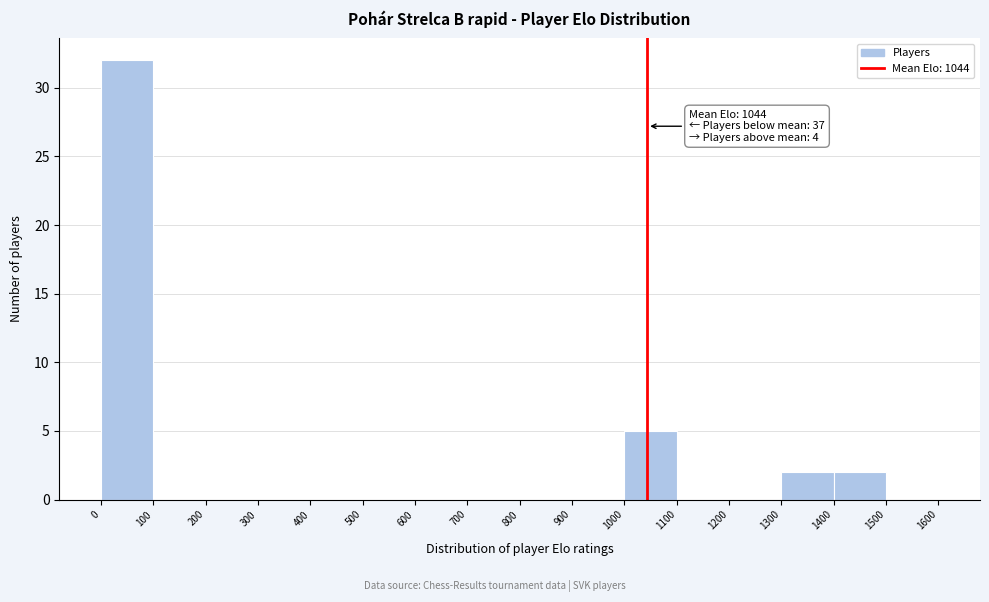

Over which range of the x-axis is the bar tallest?

0 to 100